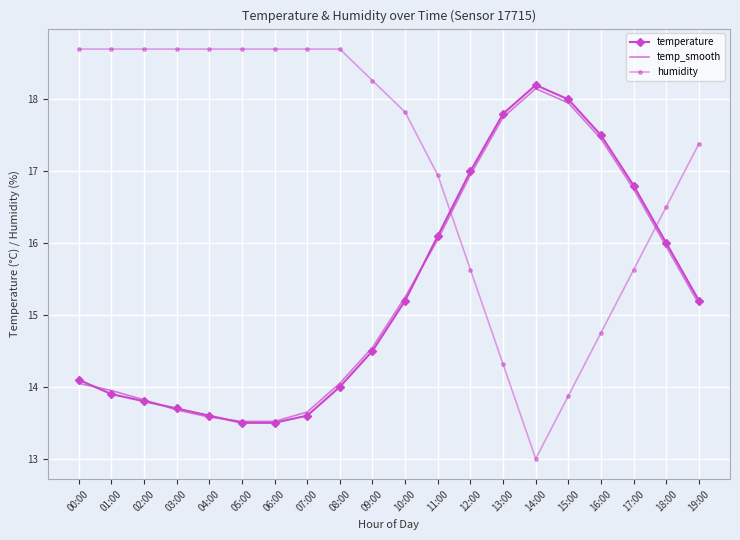

In temperature, how many points are higher than both neighbors (excluding endpoints)?

1